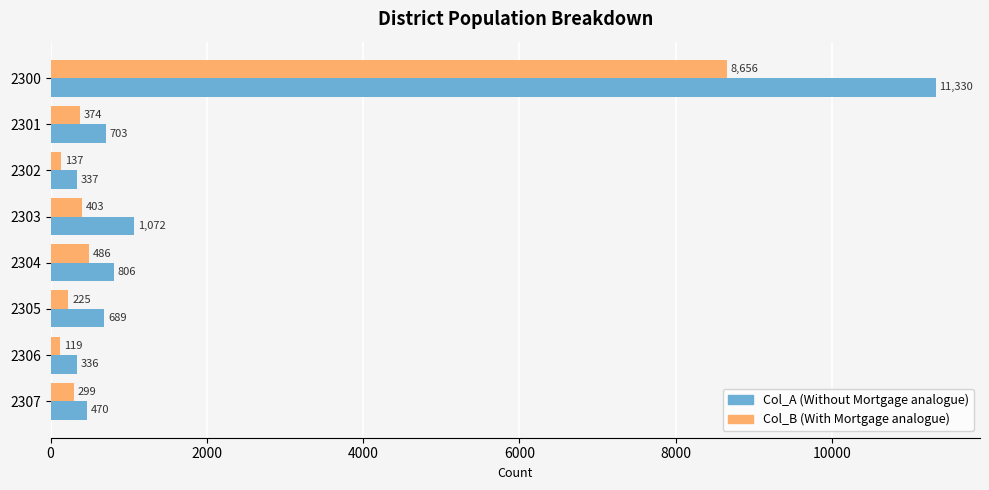

How many data points in Col_A (Without Mortgage analogue) are less than 703?

4